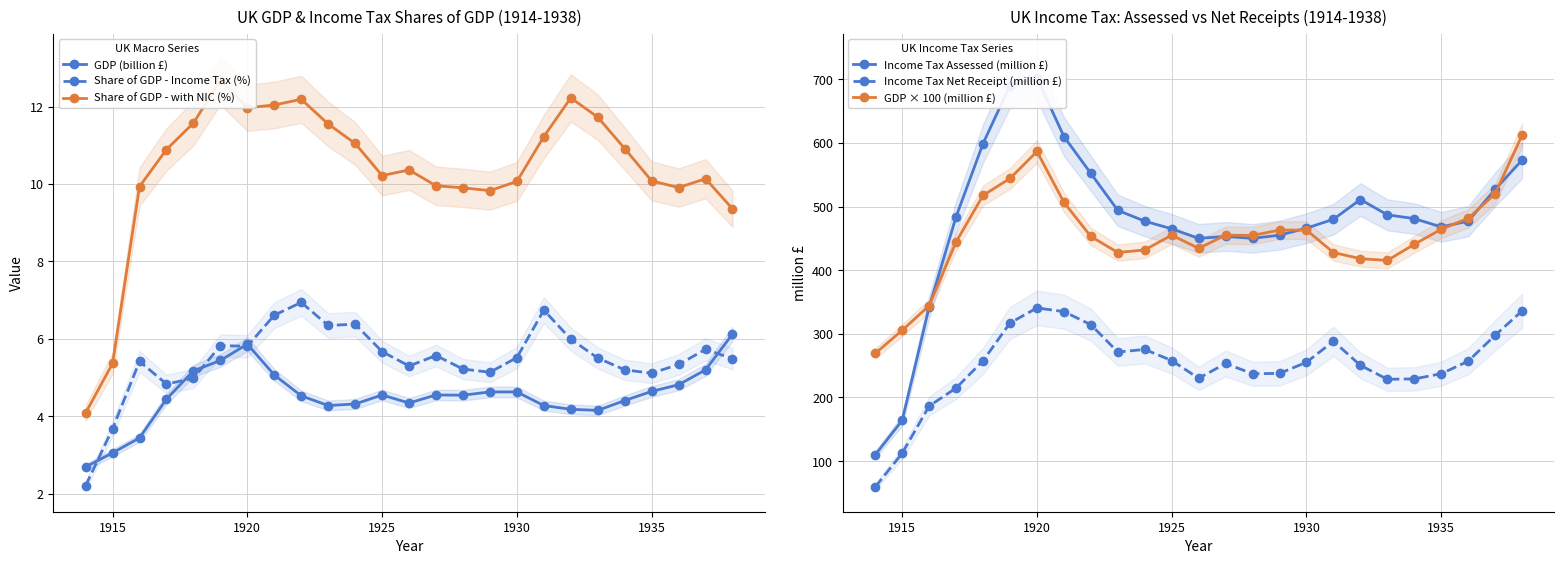

Is it true that Share of GDP - Income Tax (%) equals 3.3 at 1935?

False